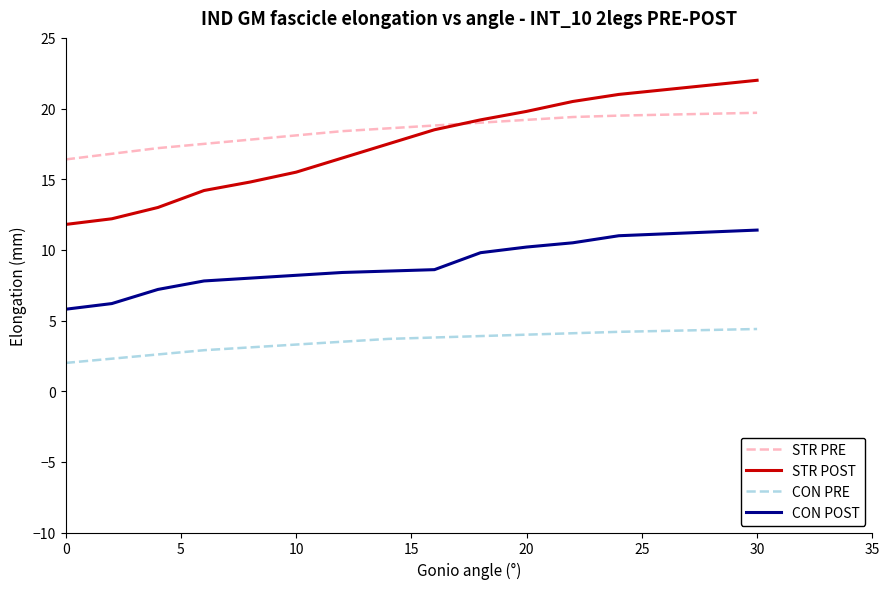

What are all the series names shown in the legend?

STR PRE, STR POST, CON PRE, CON POST